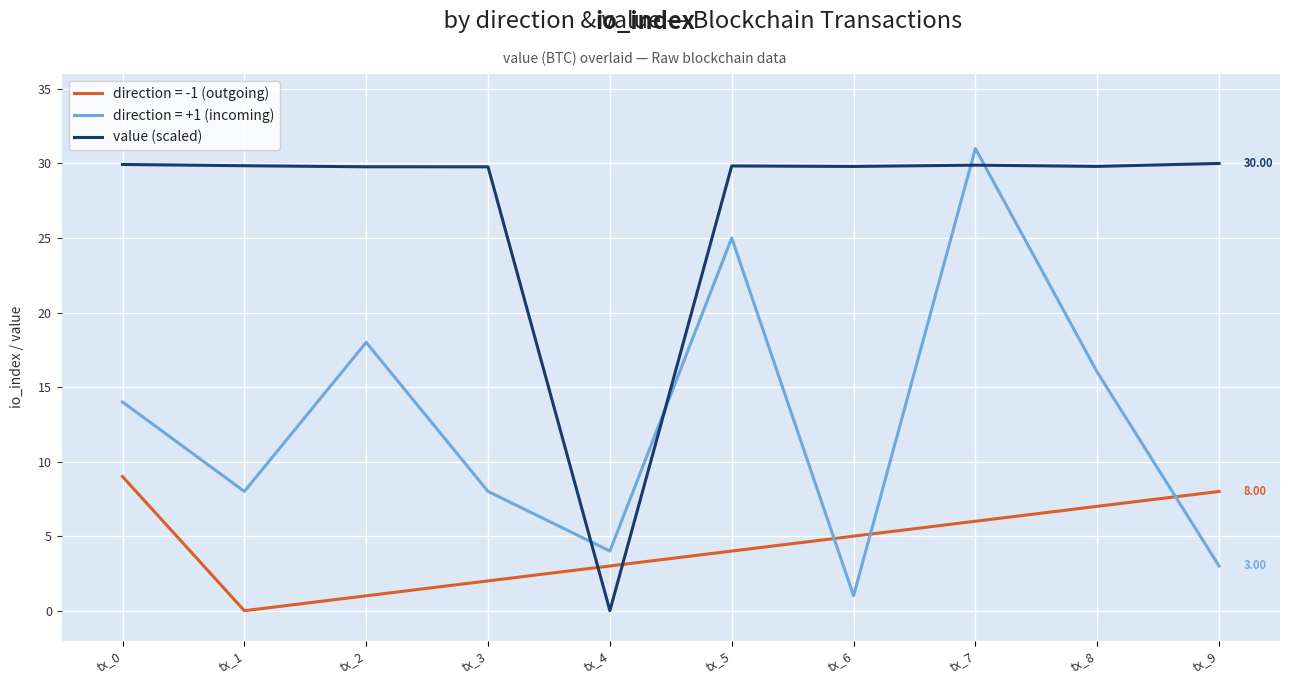

List the series in order of their overall mean, highest first.

value (scaled), direction = +1 (incoming), direction = -1 (outgoing)